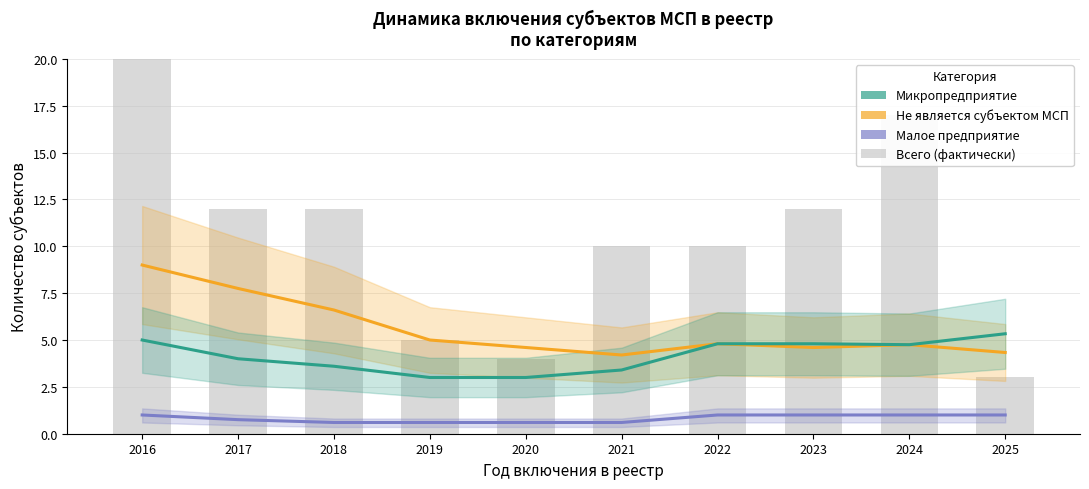

What is the spread (max minus min) of values at 2022?

3.8